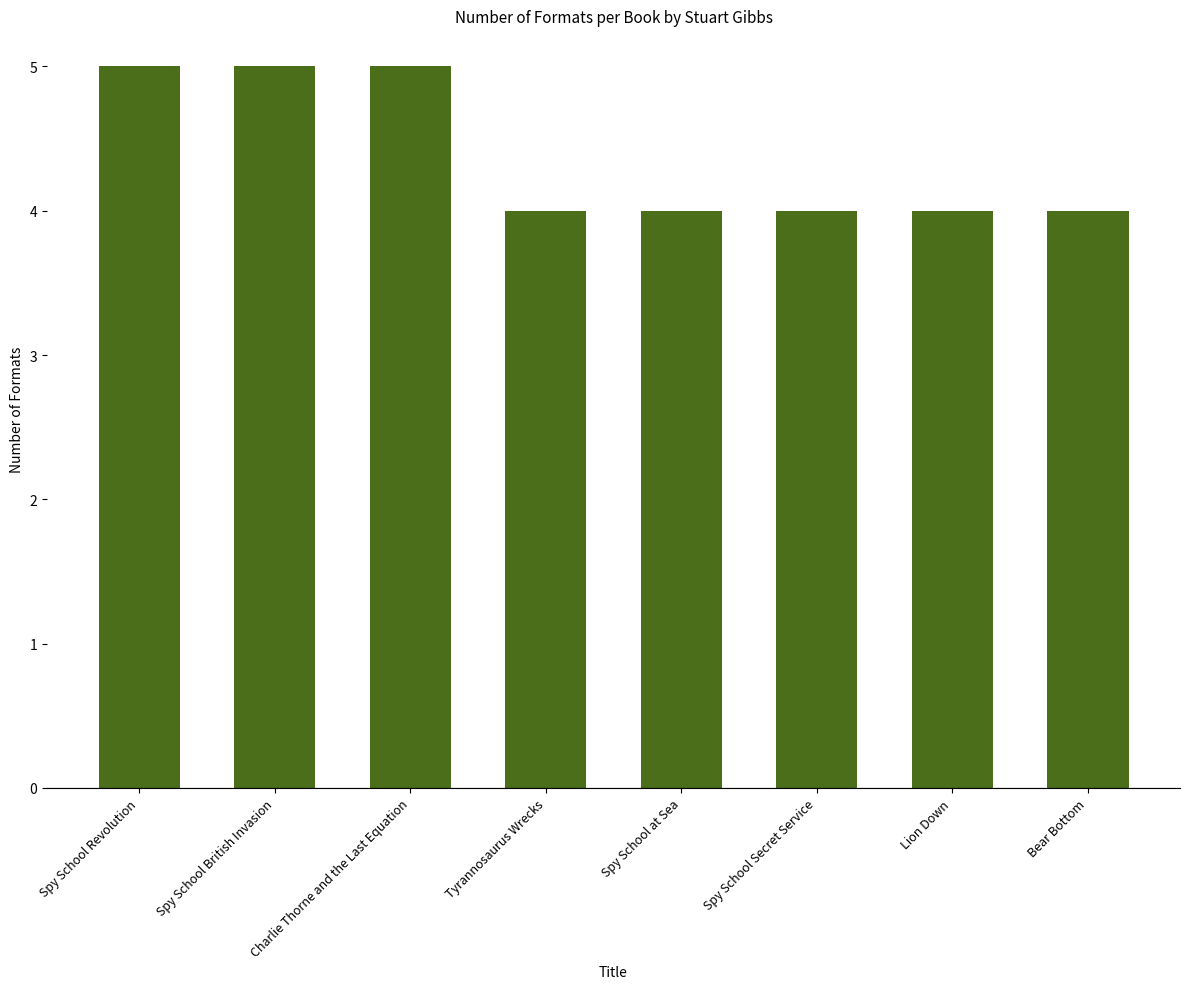

Read the value at Bear Bottom.

4